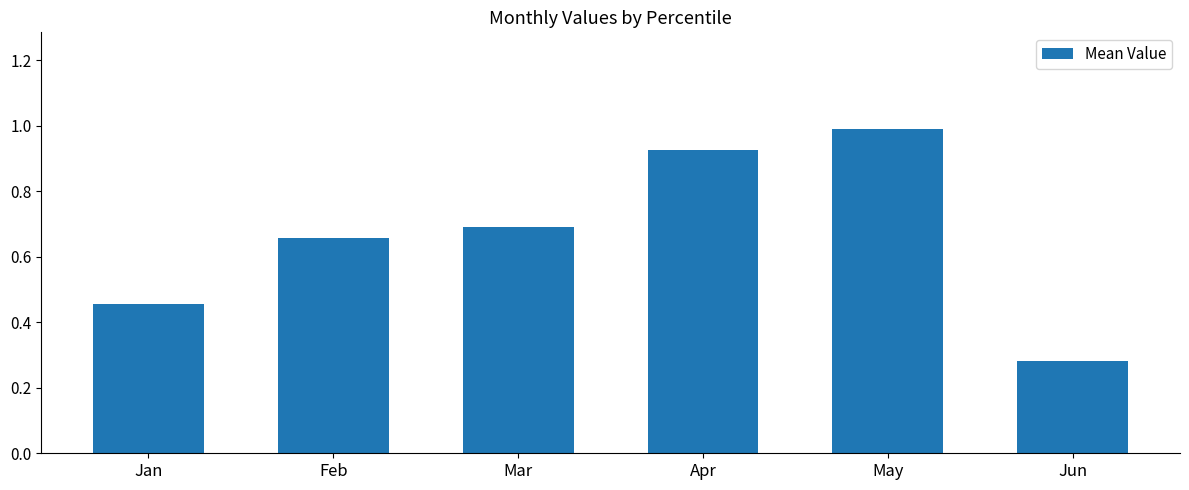

What is the greatest value displayed?

1.0